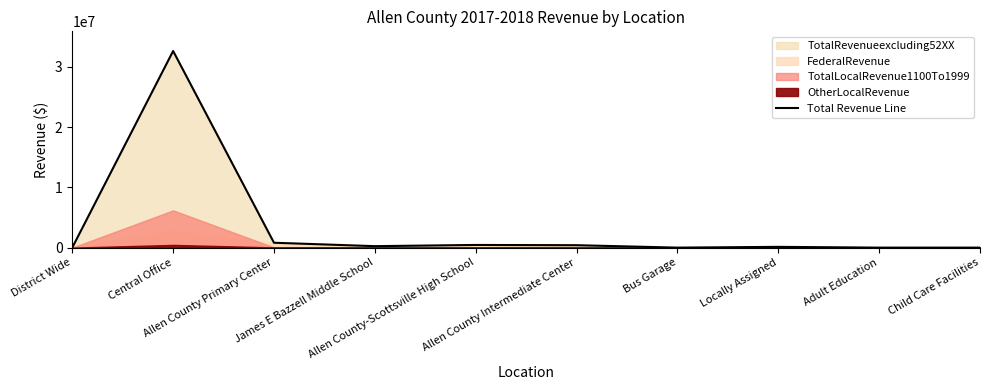

The value at James E Bazzell Middle School is 432938.4. True or false?

False